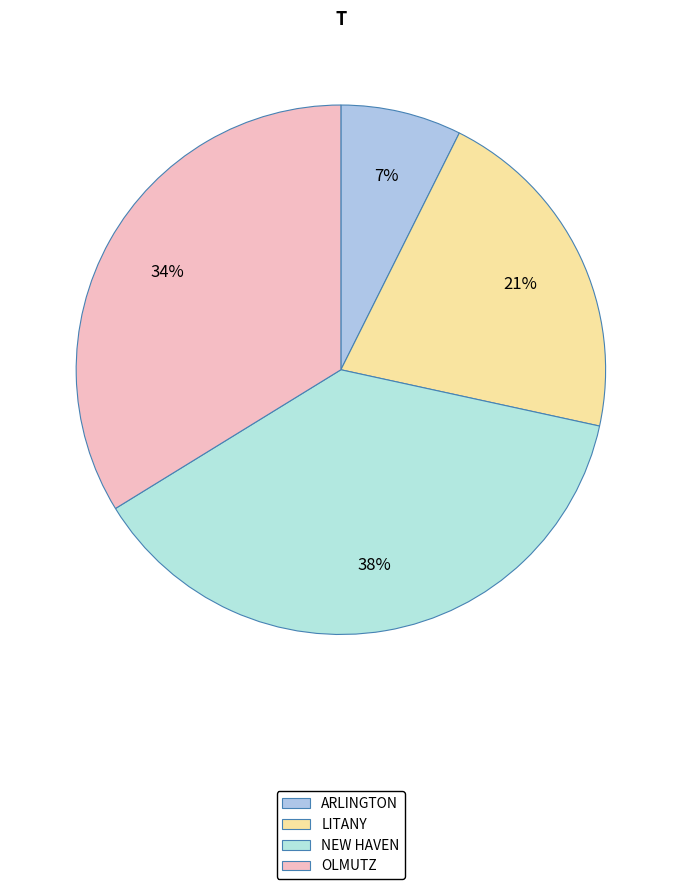

Rank the categories by value from highest to lowest.

NEW HAVEN, OLMUTZ, LITANY, ARLINGTON